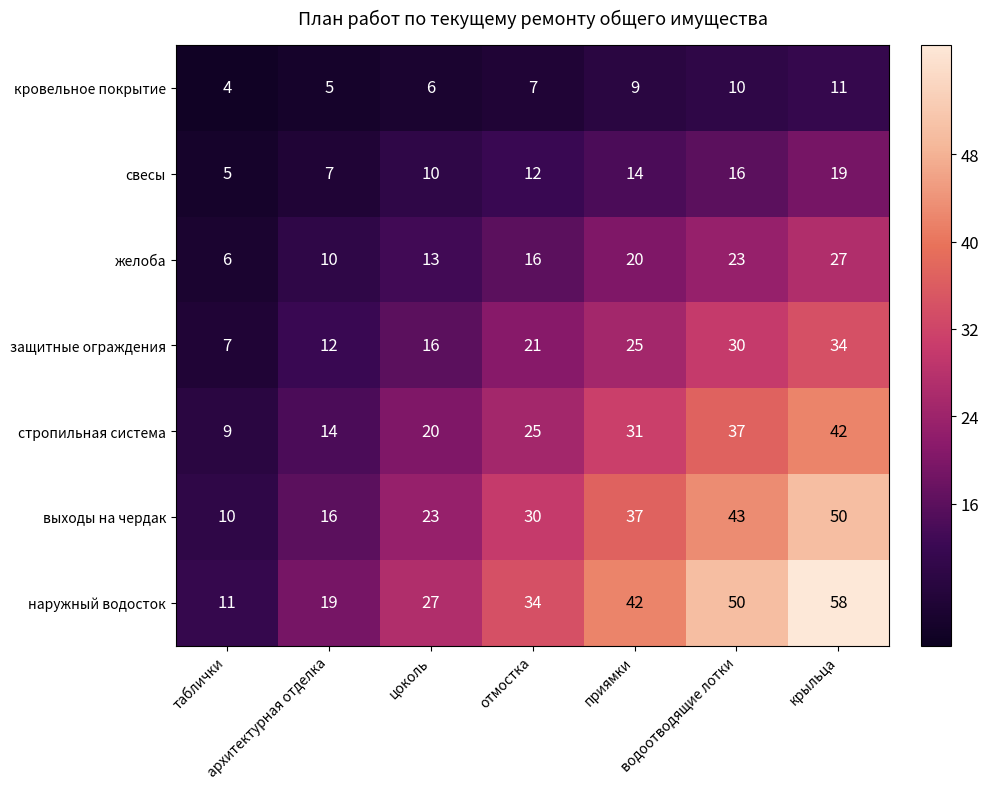

What is the minimum value shown in the chart?

4